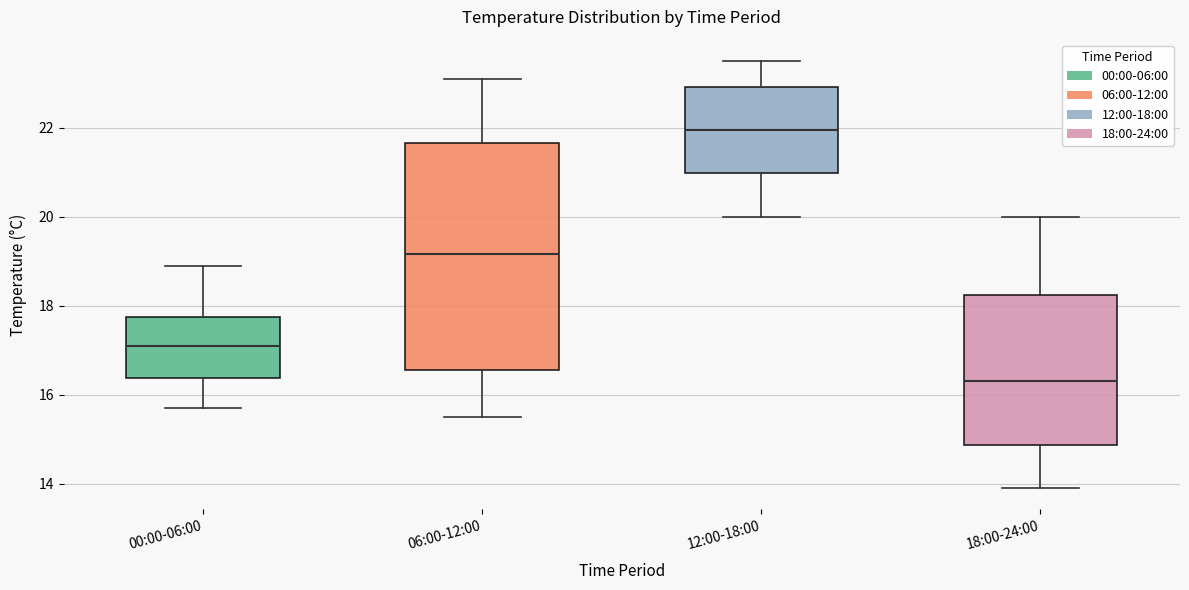

Where does the lower whisker of the box for 06:00-12:00 end on the y-axis? The values are not printed on the chart, so give them approximately, as read against the axis.

15.6